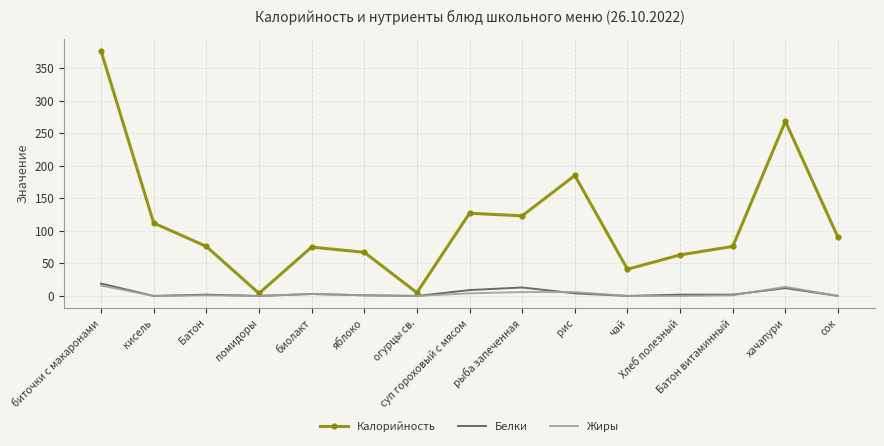

Which series has the largest total across all categories?

Калорийность